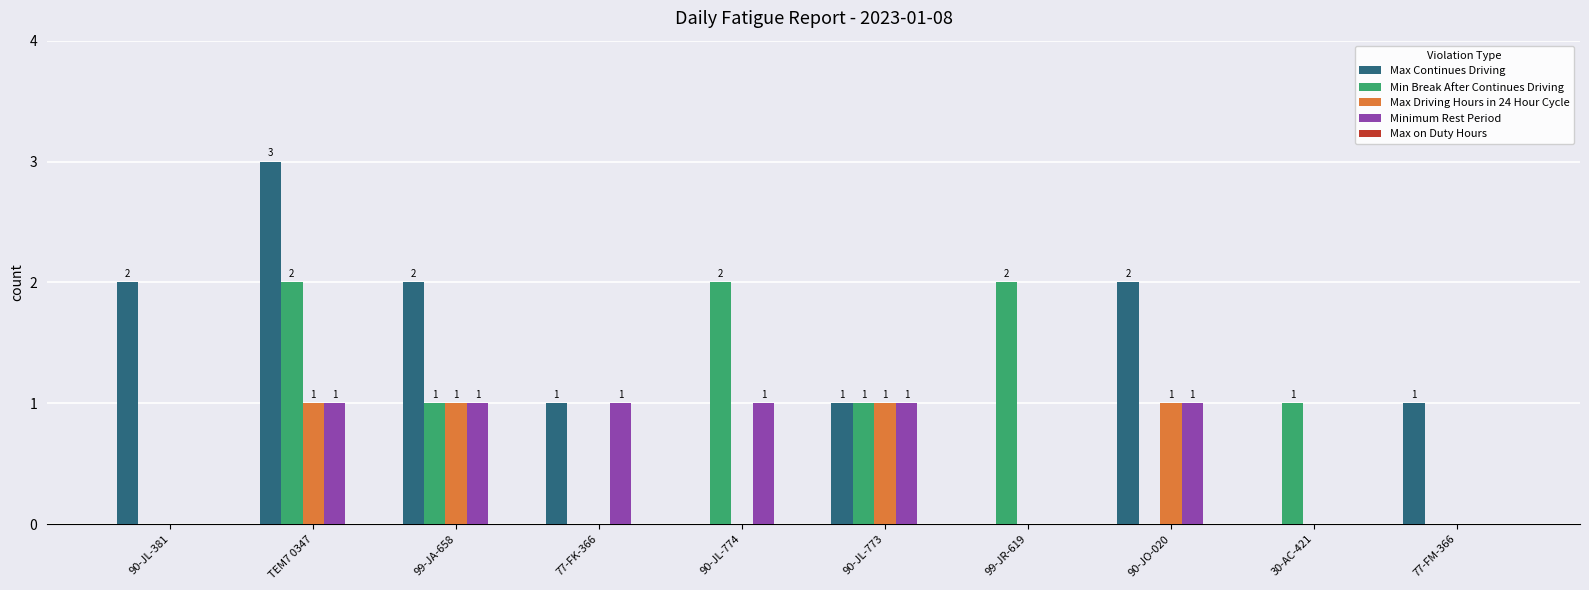

At which category is the sum across all series the highest?

TEM7 0347